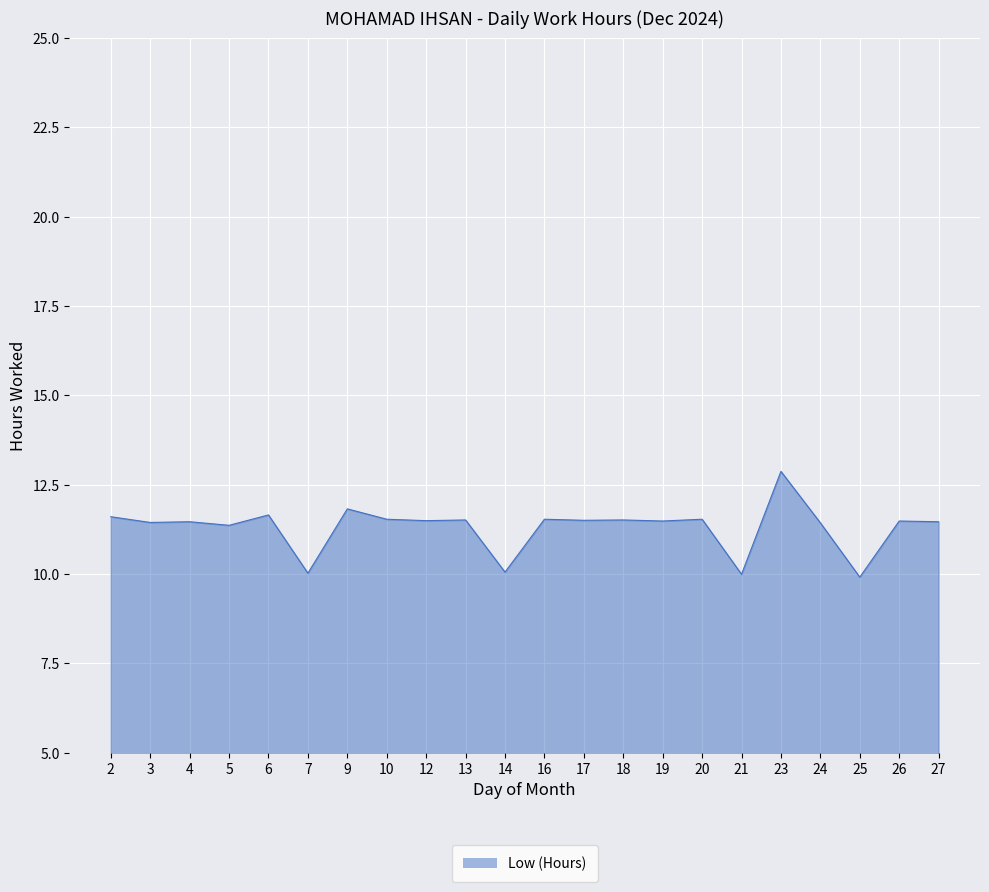

What is the greatest value displayed?

12.9